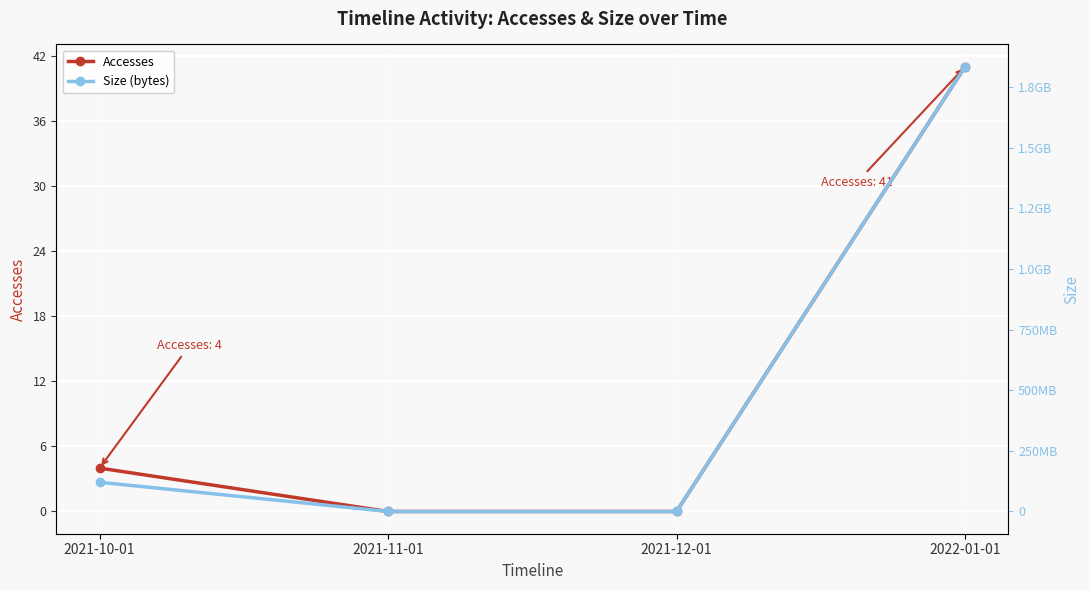

True or false: Size (bytes) and Accesses intersect in this chart.

False